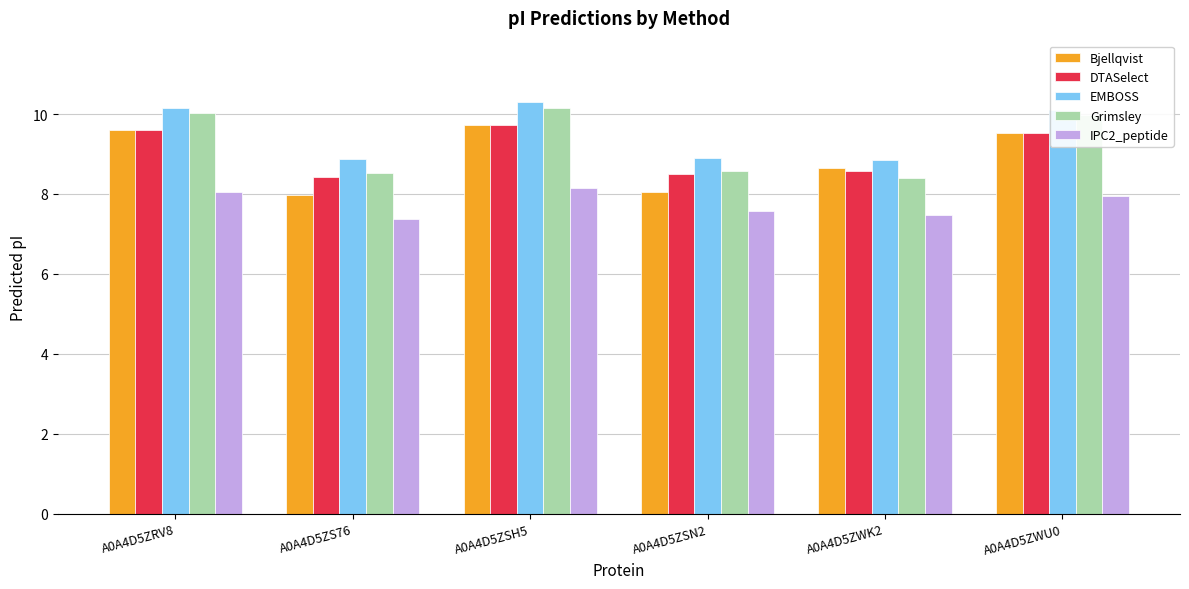

How many values in the EMBOSS series are below 10?

3